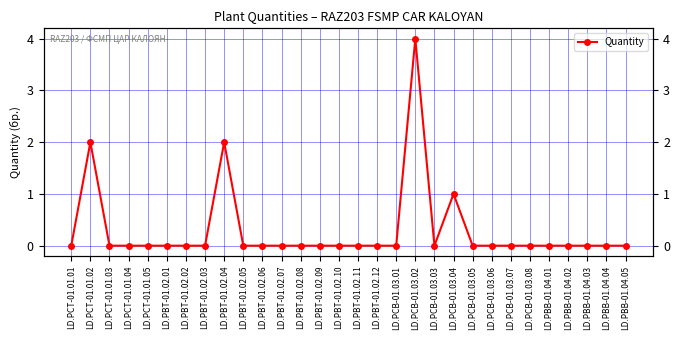

At which category does the data reach its first local peak?

LD.PCT-01.01.02